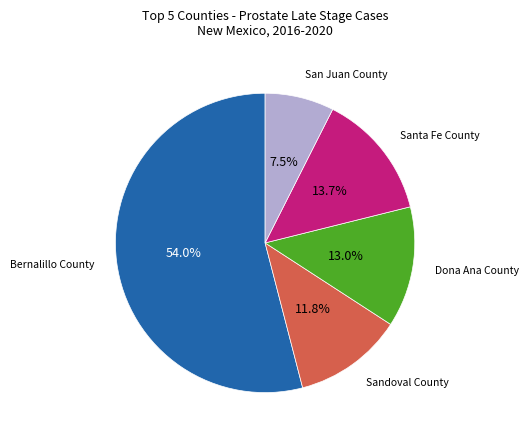

Is there a majority slice in this chart?

Yes